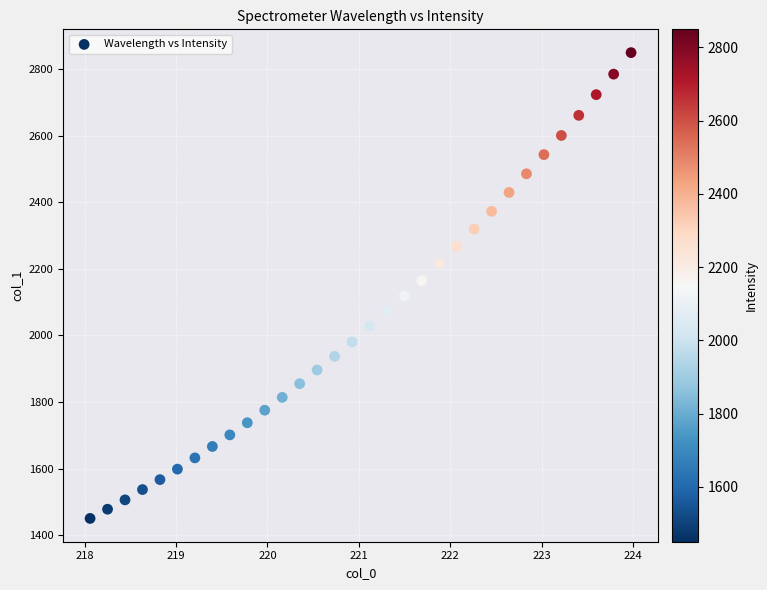

What is the range of Y values (max minus min)?

1398.8